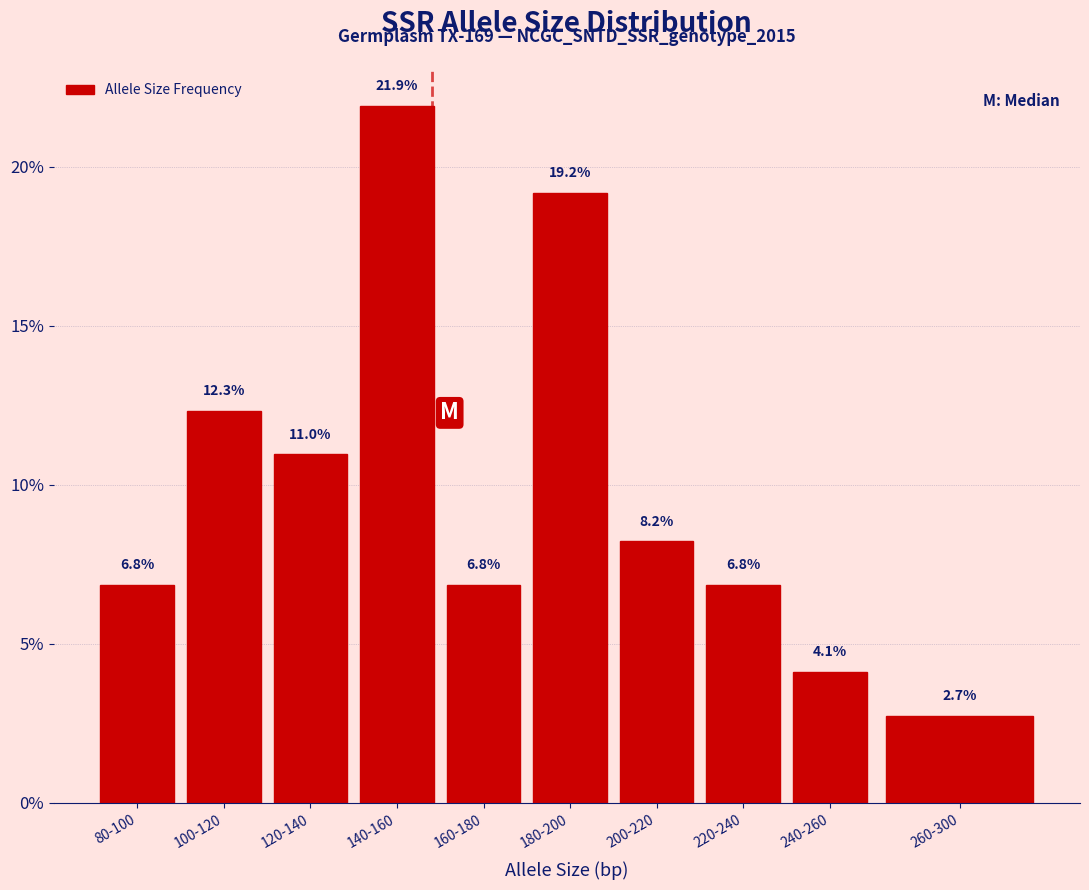

Reading left to right, transcribe all the data shown in this chart.

6.8	12.3	11.0	21.9	6.8	19.2	8.2	6.8	4.1	2.7